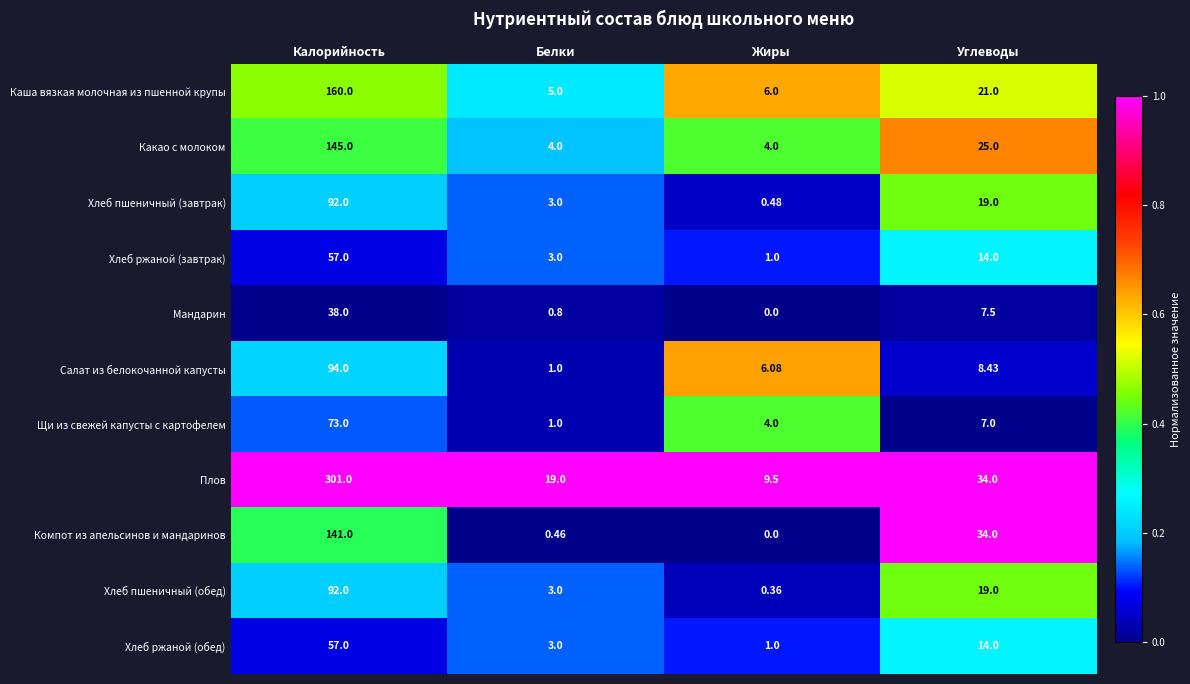

List the labels in order of Хлеб пшеничный (завтрак) value, largest first.

Калорийность, Углеводы, Белки, Жиры